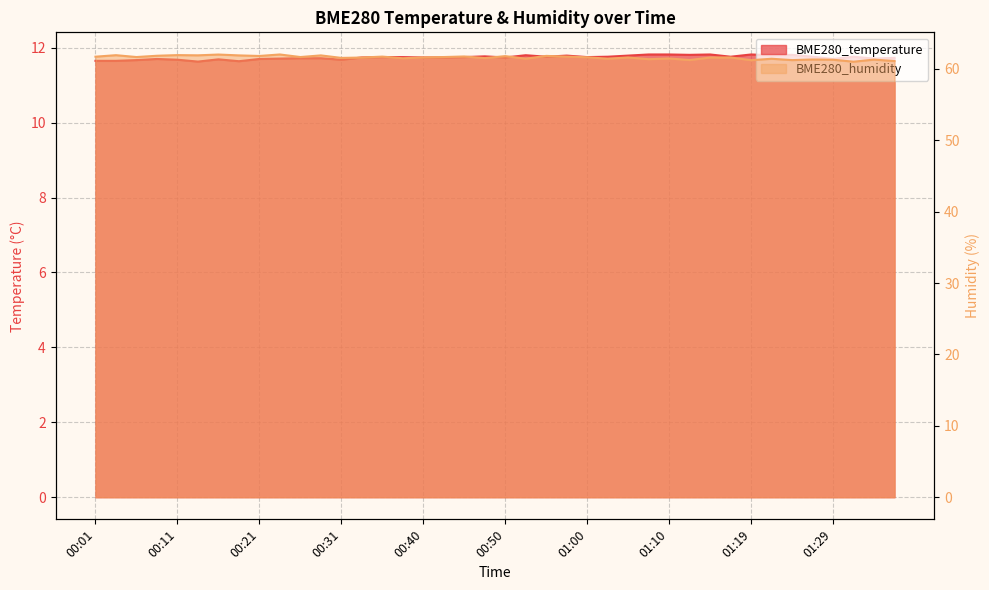

Is it true that BME280_humidity equals 61.8 at 00:50?

True